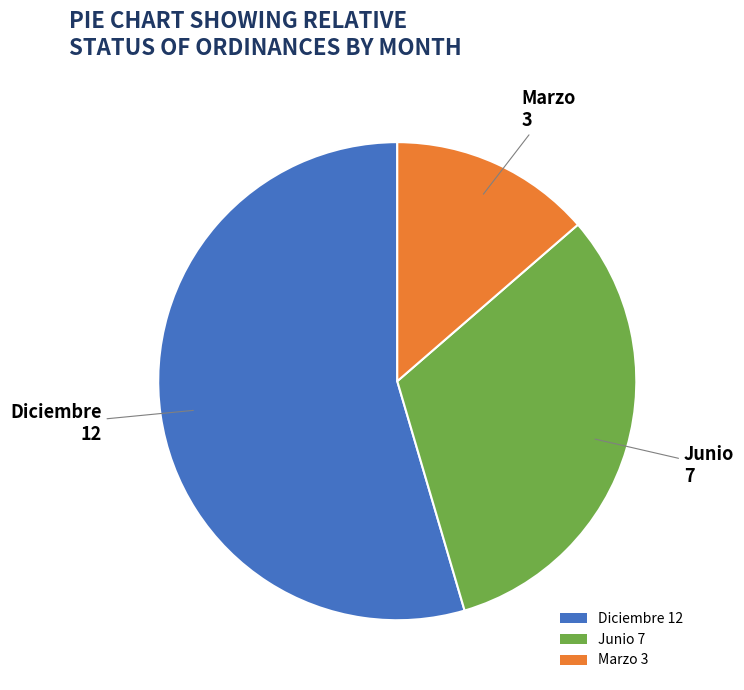

Approximately how many times larger is the value at Junio 7 compared to Diciembre 12?

0.6